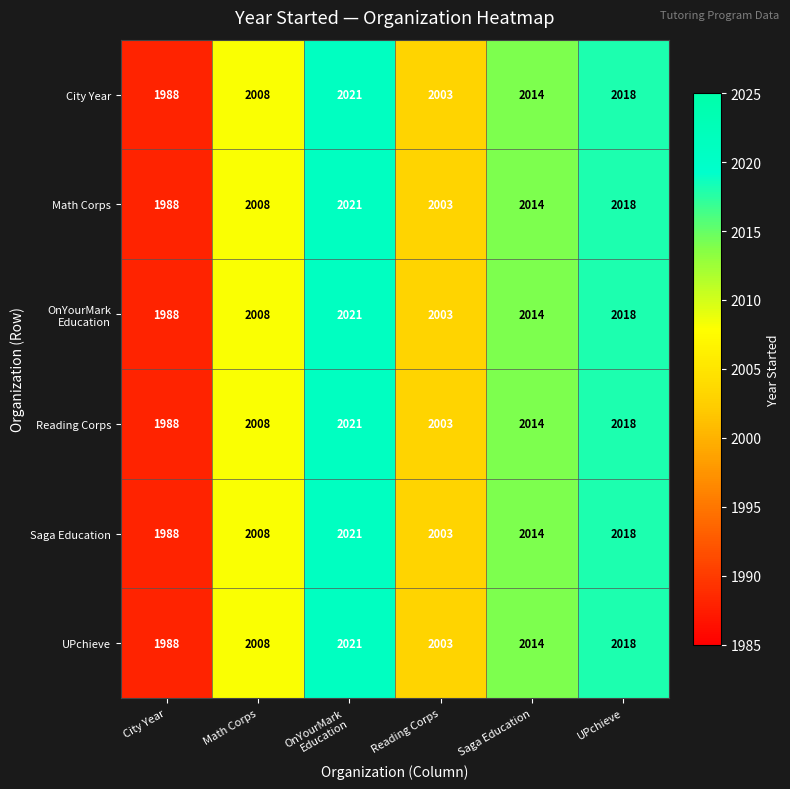

What is the approximate value of UPchieve at Saga Education?

2014